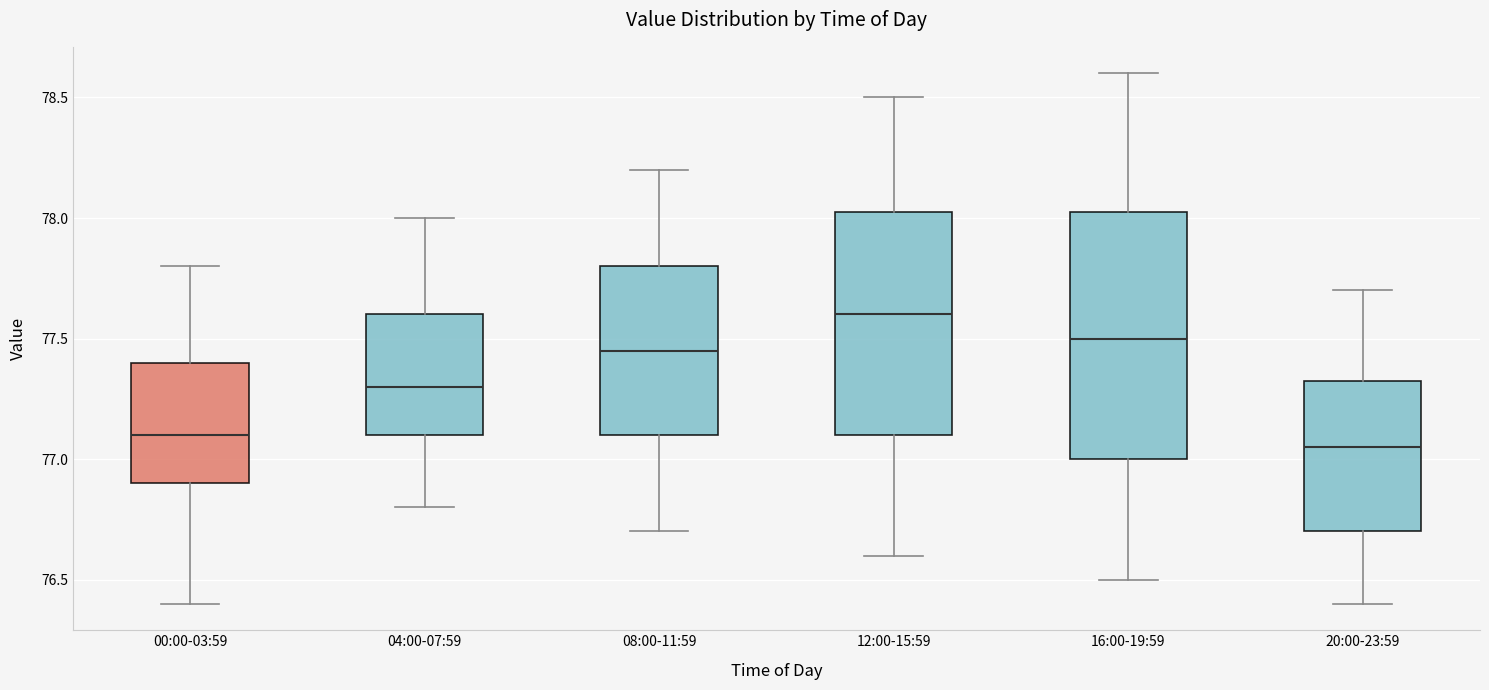

Reading left to right, transcribe this box plot: for each box, give where its median line is, the range the box spans, and where its two whiskers end, as read against the y-axis. The values are not printed on the chart, so give them approximately, as read against the axis.

00:00-03:59: median 77.10, box 76.90 to 77.40, whiskers 76.40 to 77.80
04:00-07:59: median 77.30, box 77.10 to 77.60, whiskers 76.80 to 78.00
08:00-11:59: median 77.45, box 77.10 to 77.80, whiskers 76.70 to 78.20
12:00-15:59: median 77.60, box 77.10 to 78.05, whiskers 76.60 to 78.50
16:00-19:59: median 77.50, box 77.00 to 78.05, whiskers 76.50 to 78.60
20:00-23:59: median 77.05, box 76.70 to 77.35, whiskers 76.40 to 77.70